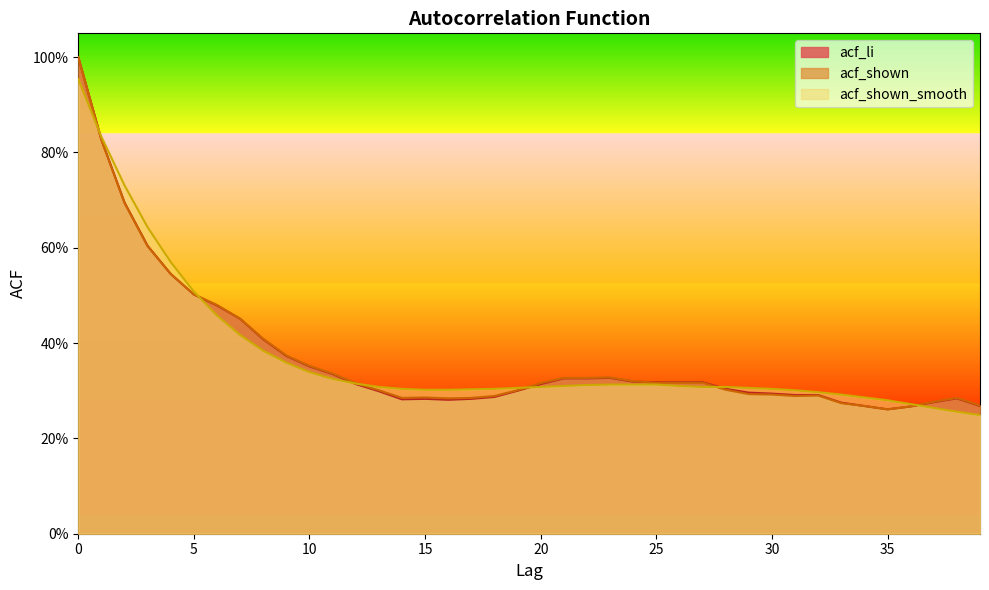

What is the total value across all series at 16?

0.9